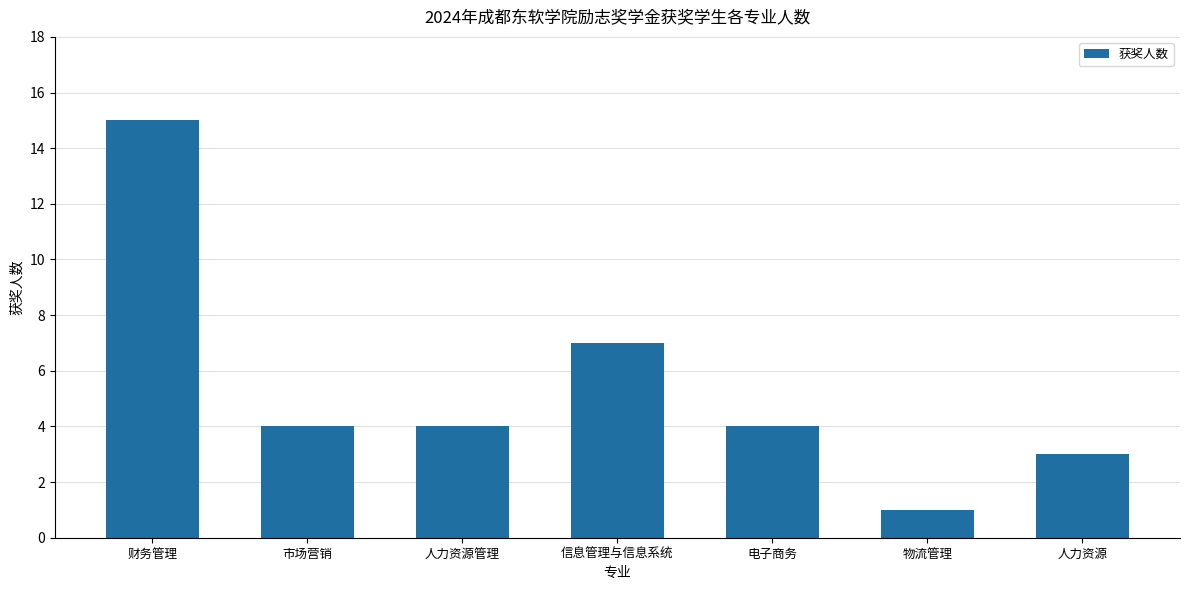

What is the ratio of the value at 人力资源管理 to the value at 财务管理?

0.3